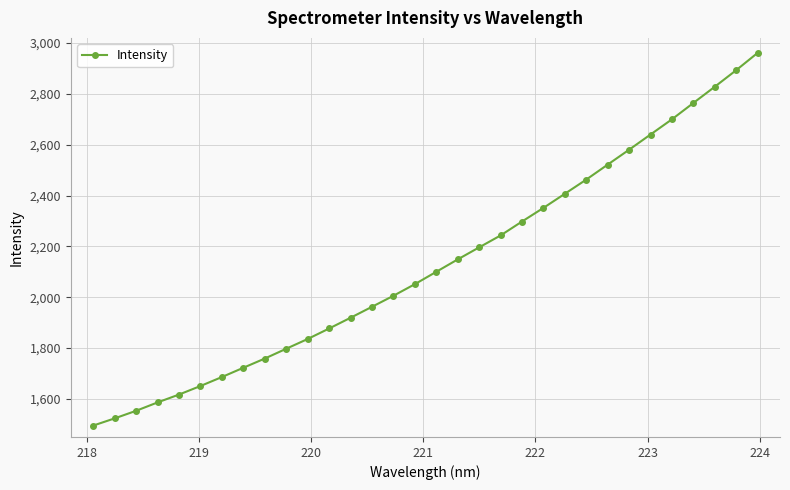

What is the difference between the second highest and minimum values?

1397.8